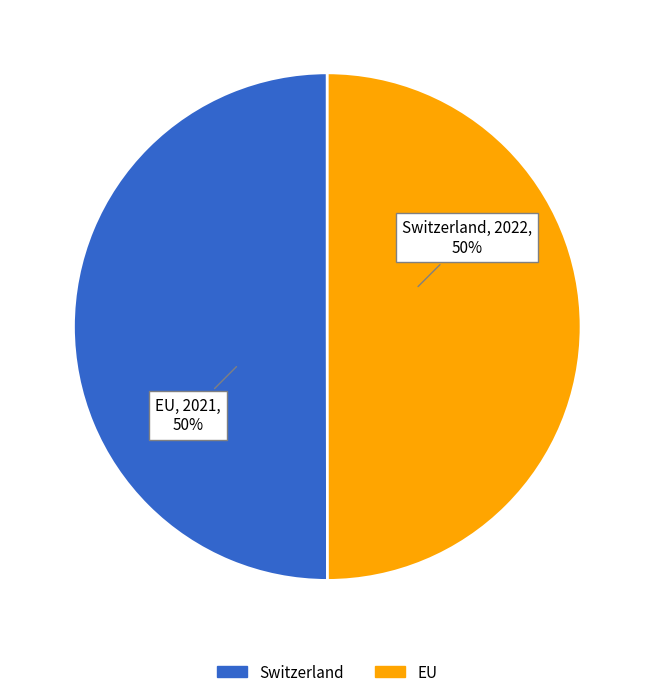

Is the sum of Switzerland and EU greater than half?

Yes